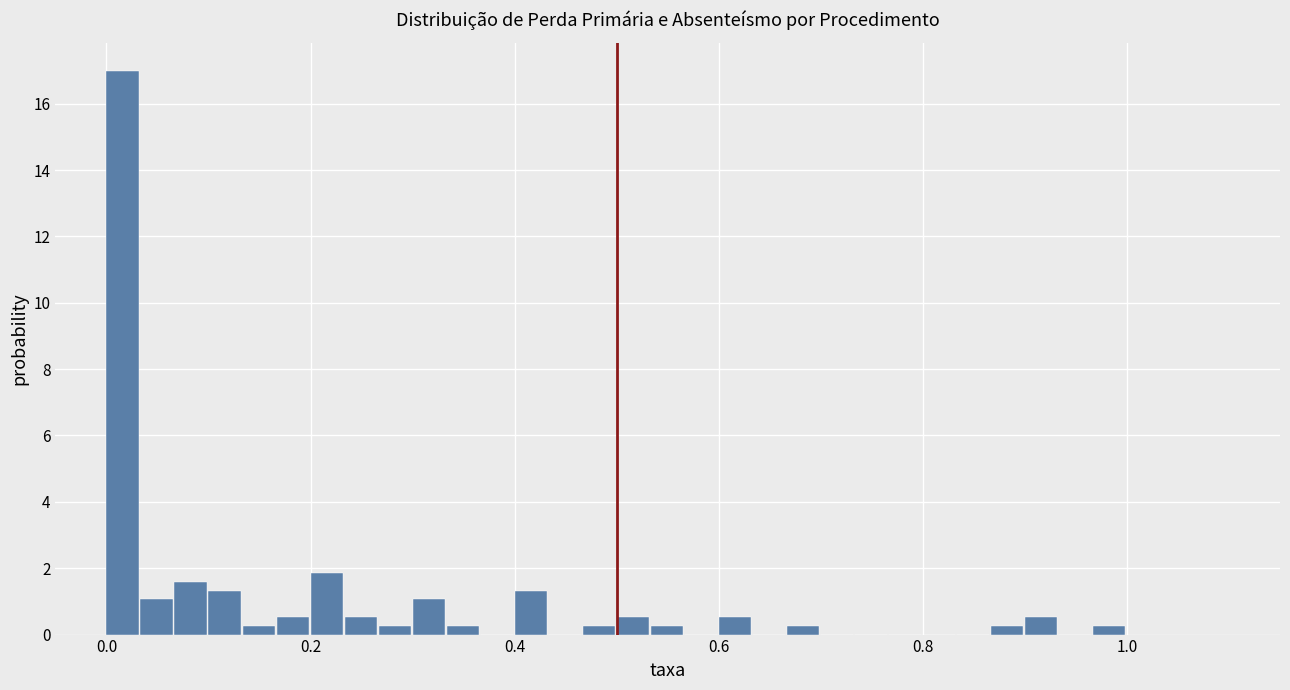

Around what value on the x-axis is the tallest bar? Give the approximate position of its centre, as read against the axis.

0.02